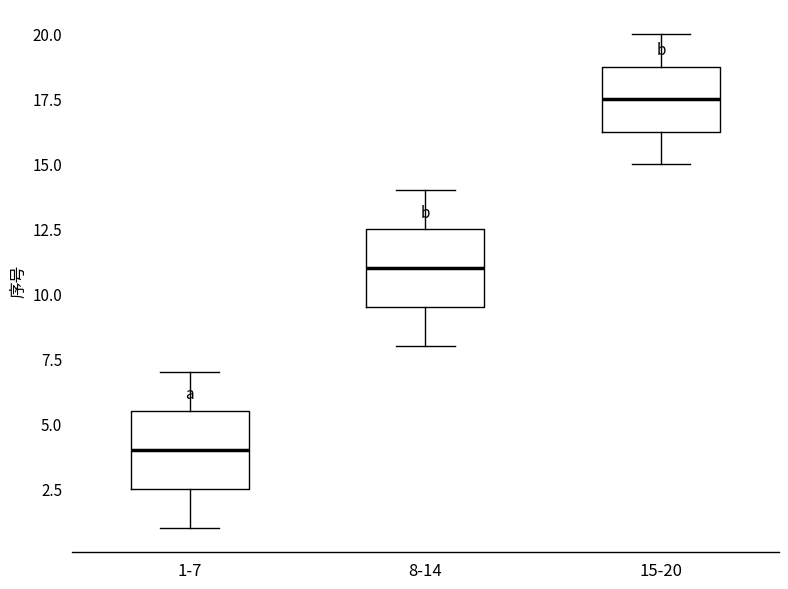

Reading left to right, transcribe this box plot: for each box, give where its median line is, the range the box spans, and where its two whiskers end, as read against the y-axis. The values are not printed on the chart, so give them approximately, as read against the axis.

1-7: median 4.0, box 2.5 to 5.5, whiskers 1.0 to 7.0
8-14: median 11.0, box 9.5 to 12.5, whiskers 8.0 to 14.0
15-20: median 17.5, box 16.5 to 19.0, whiskers 15.0 to 20.0